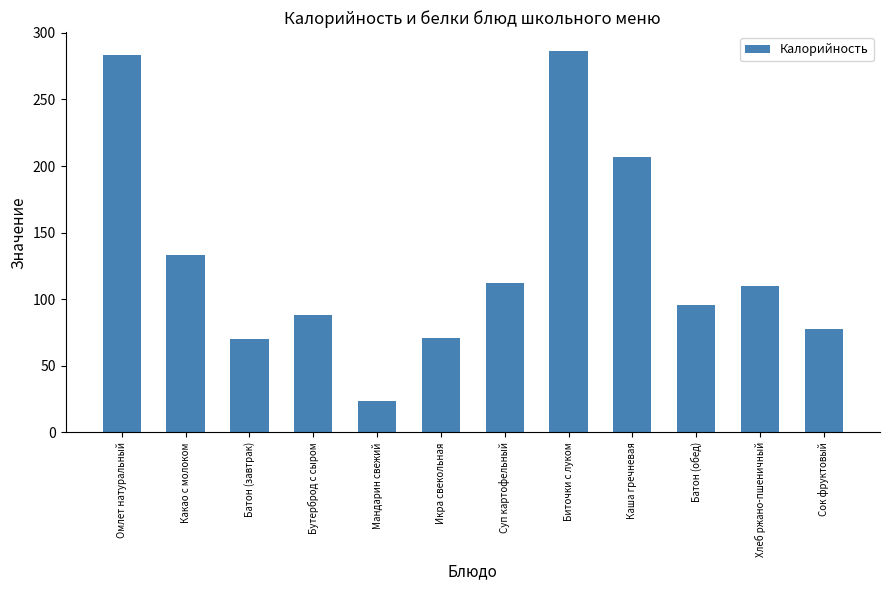

What is the greatest value displayed?

286.3